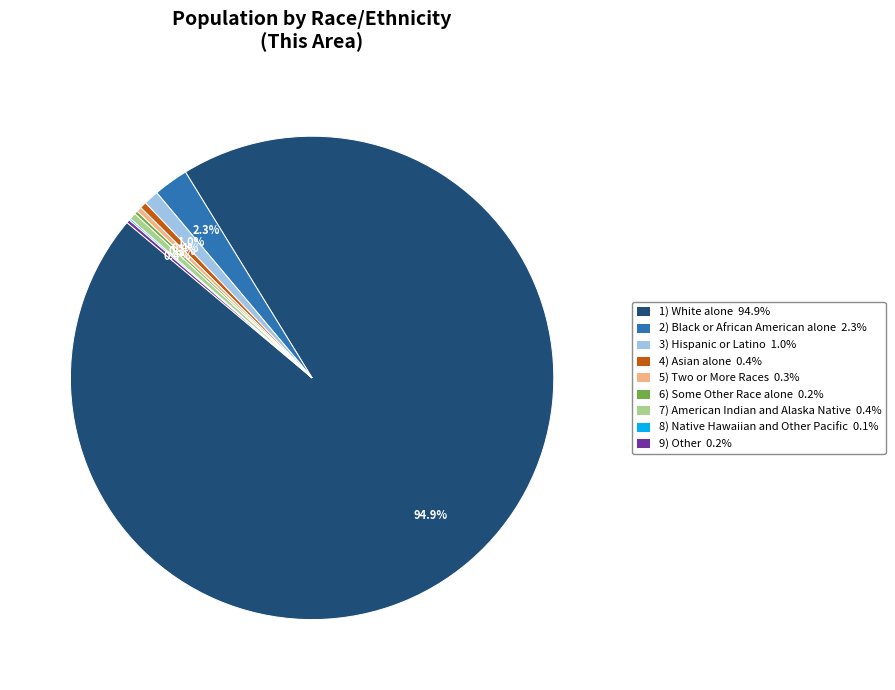

Does 7) American Indian and Alaska Native 0.4% account for over 50% of the chart?

No